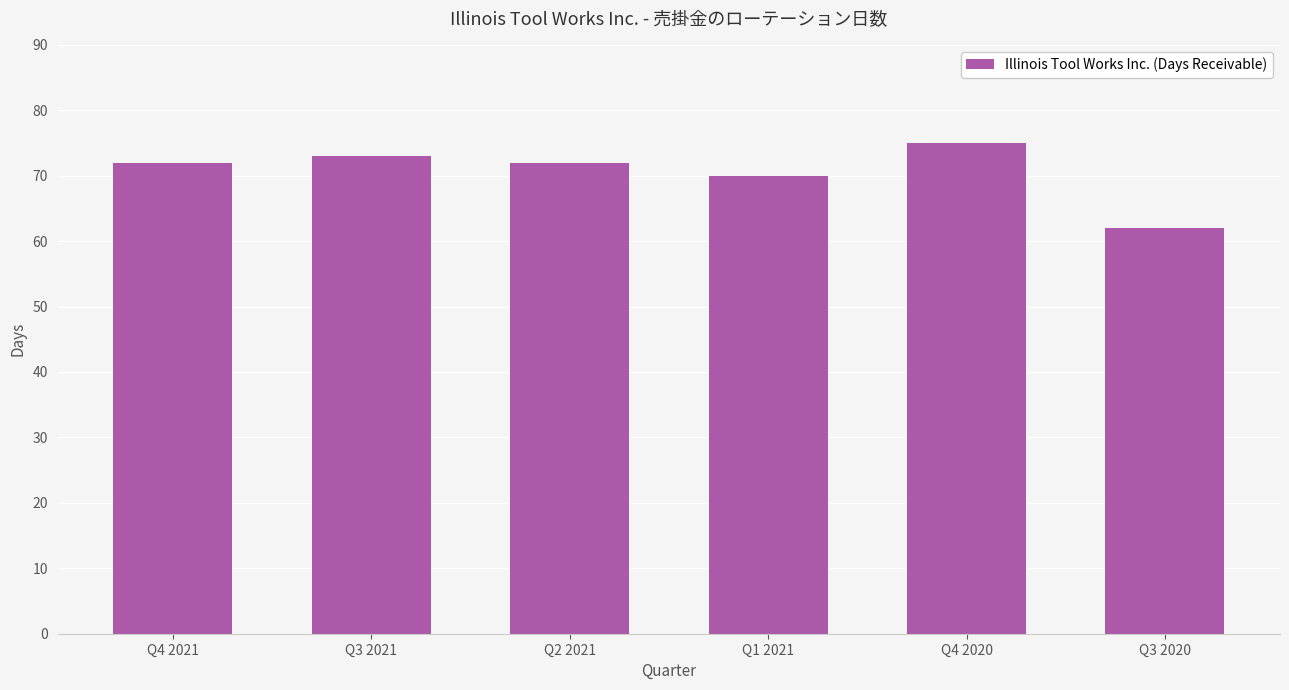

How many bars are there in total?

6